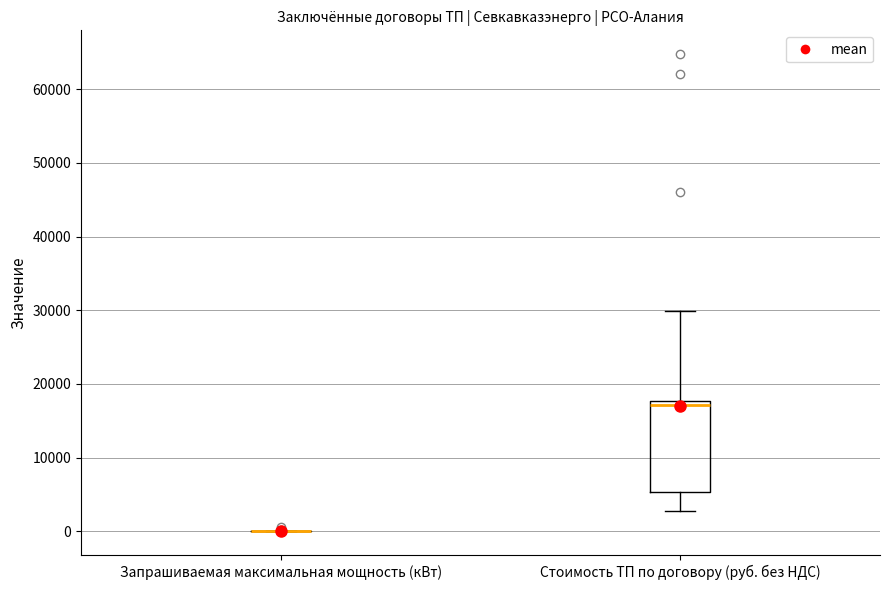

Reading left to right, read every box against the y-axis: the position of its median line, the range the box covers, and the ends of its whiskers. The values are not printed on the chart, so give them approximately, as read against the axis.

Запрашиваемая максимальная мощность (кВт): box collapsed to a line at 0, whiskers 0 to 0
Стоимость ТП по договору (руб. без НДС): median 17000, box 5000 to 18000, whiskers 3000 to 30000